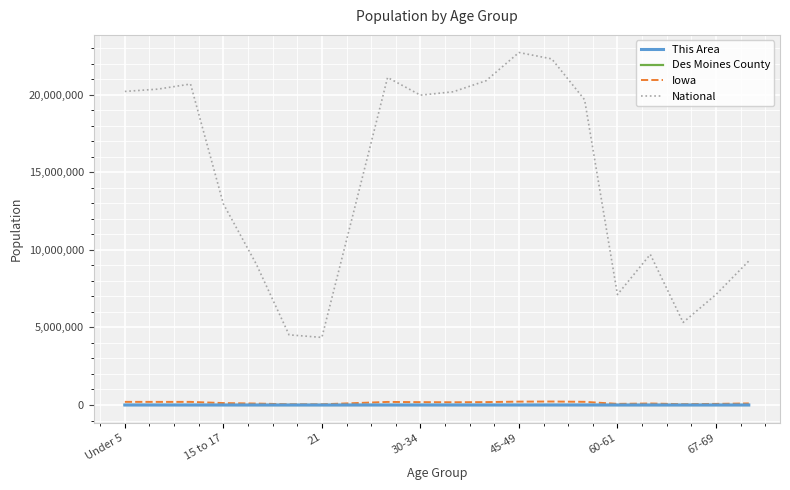

What is the maximum value shown in the chart?

22708591